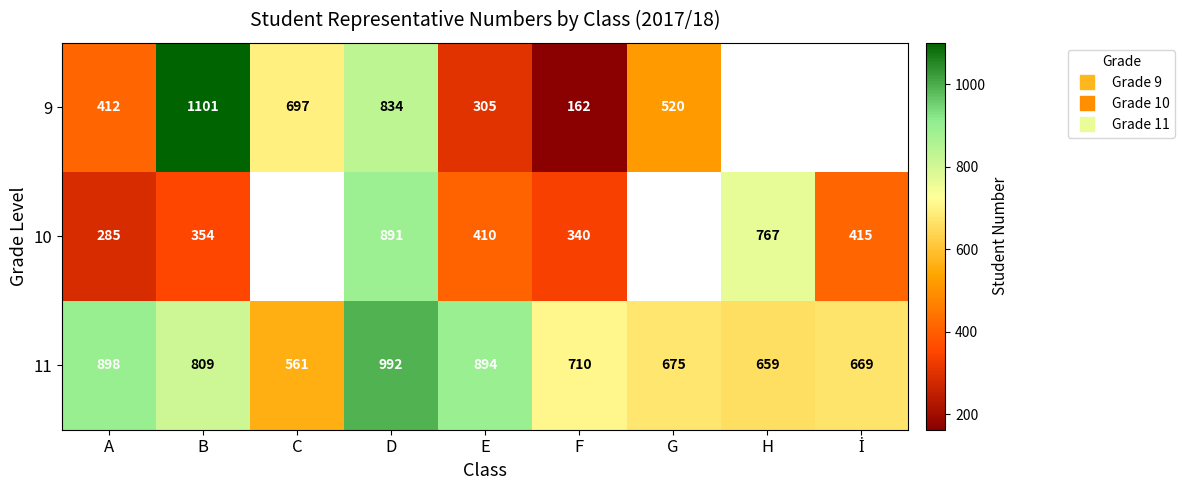

Which series has the largest total across all categories?

11